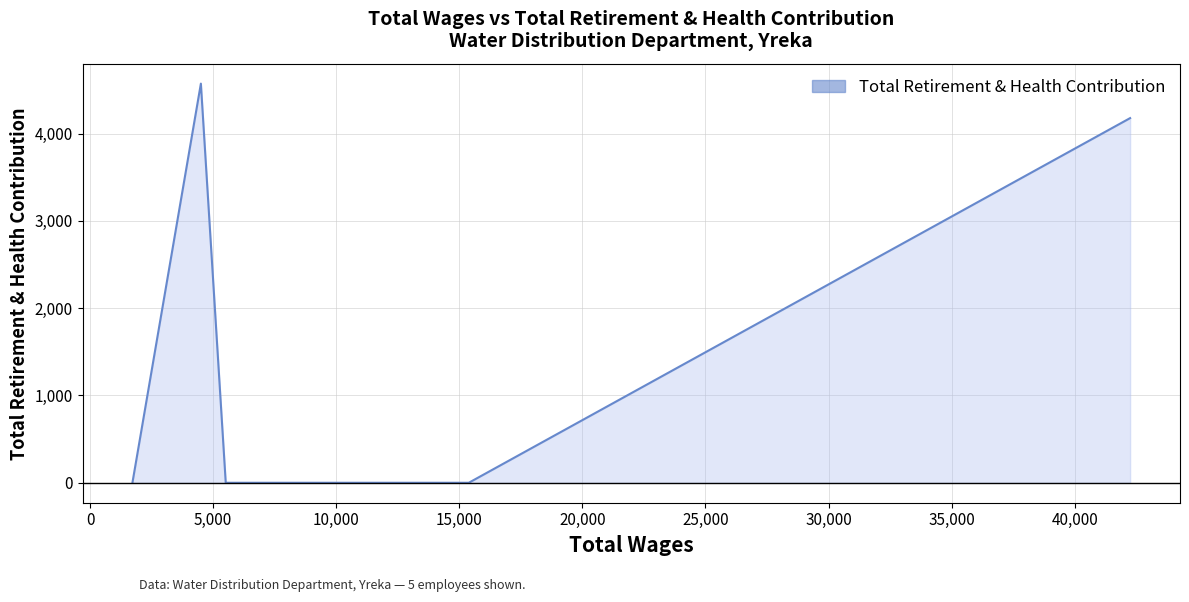

What is the average value?

1750